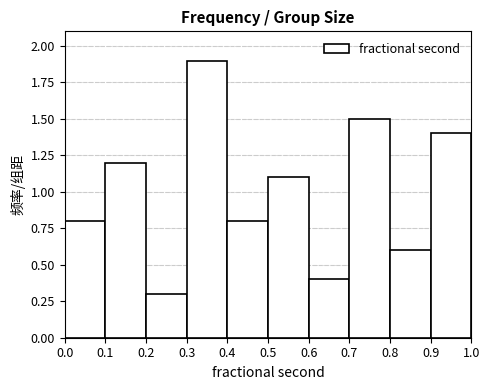

Over which range of the x-axis is the bar tallest?

0.3 to 0.4